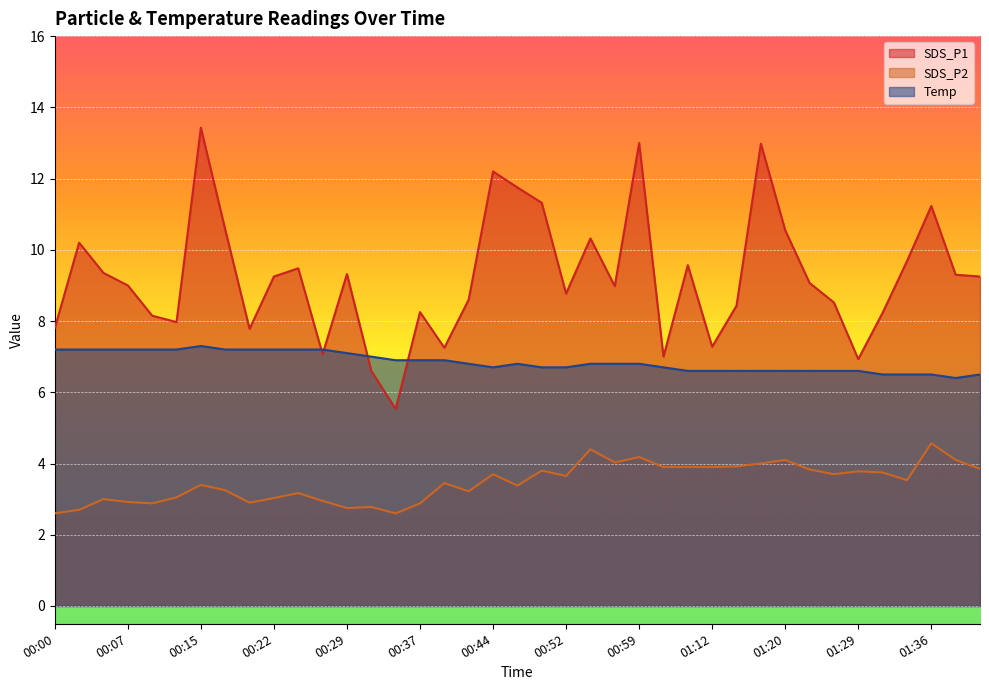

Rank the series at 00:12 from highest to lowest value.

SDS_P1, Temp, SDS_P2